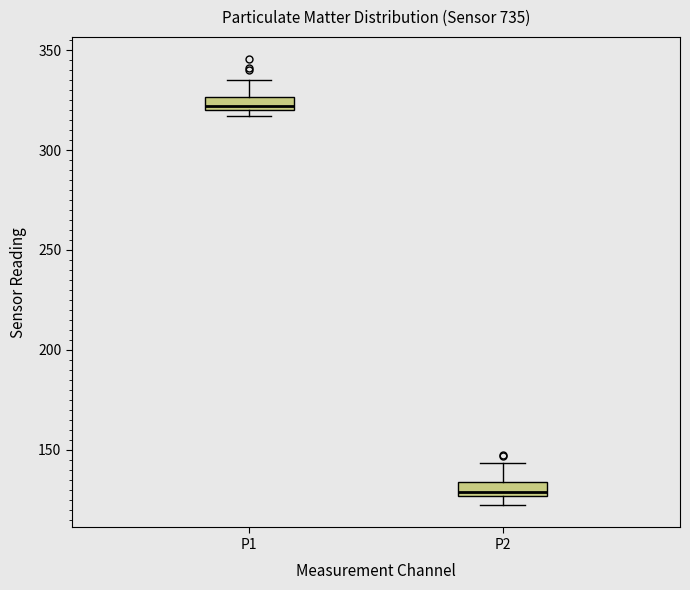

Where is the lower edge of the box for P2 on the y-axis? The values are not printed on the chart, so give them approximately, as read against the axis.

125